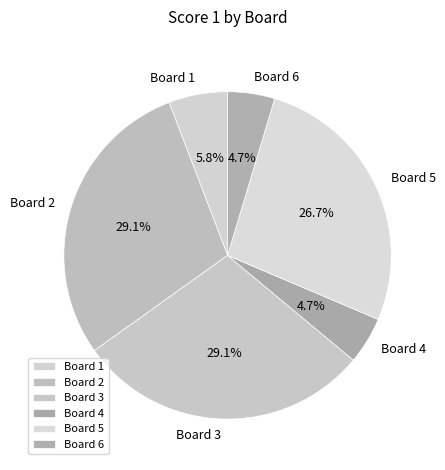

Count the number of slices in the pie.

6